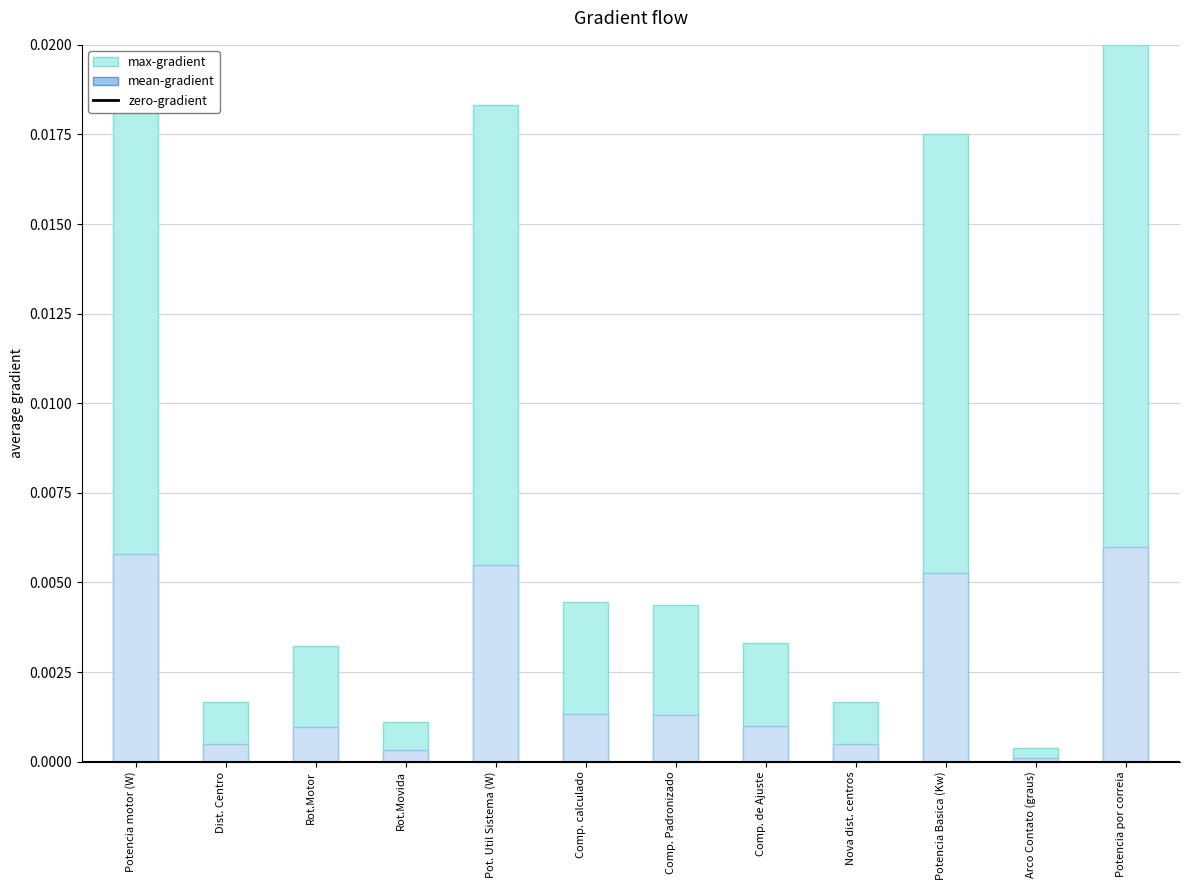

Which category has the highest value in the max-gradient series?

Potencia por correia